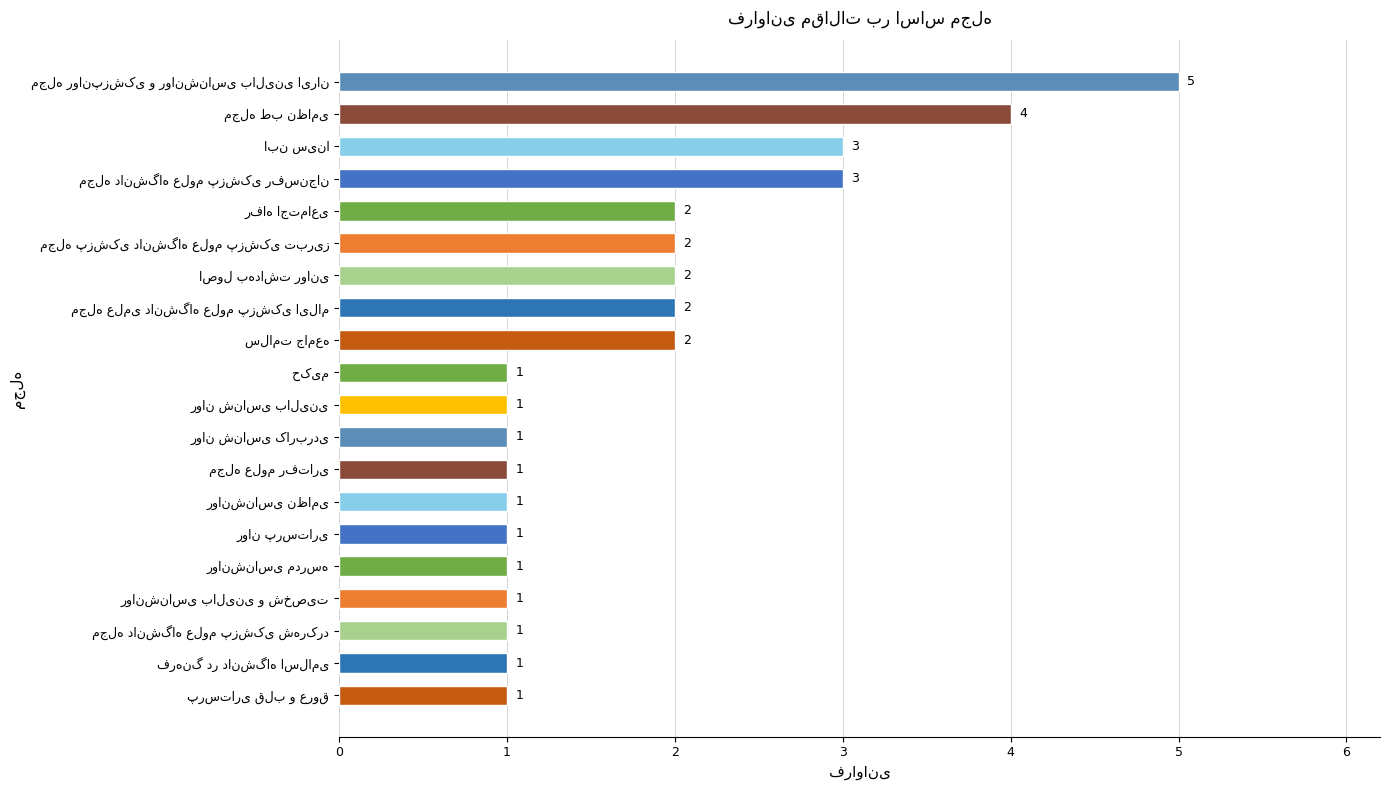

Reading top to bottom, extract all data points from this chart.

5	4	3	3	2	2	2	2	2	1	1	1	1	1	1	1	1	1	1	1